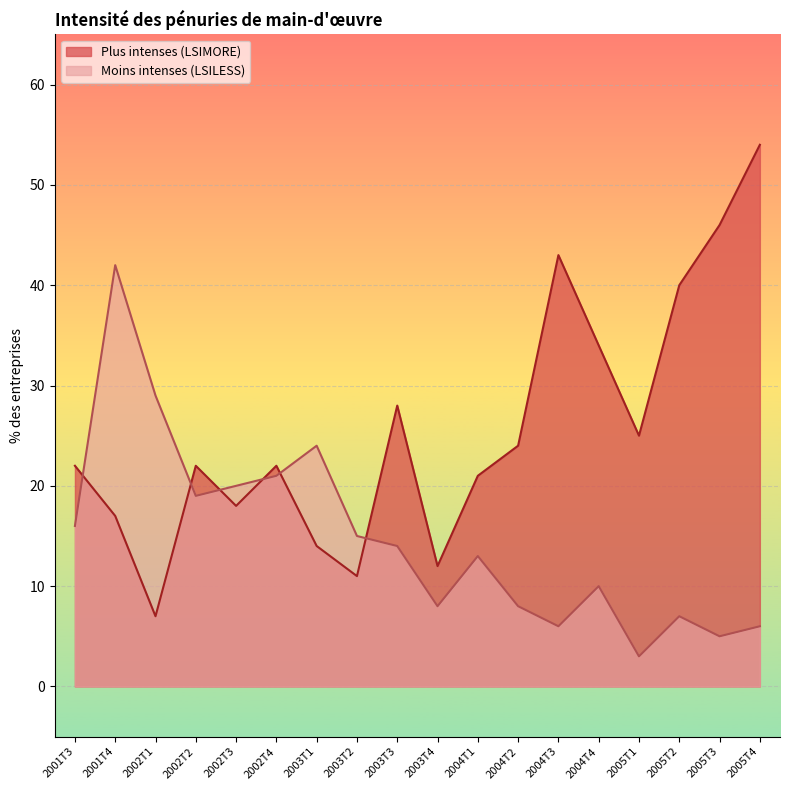

What are all the series names shown in the legend?

Plus intenses (LSIMORE), Moins intenses (LSILESS)